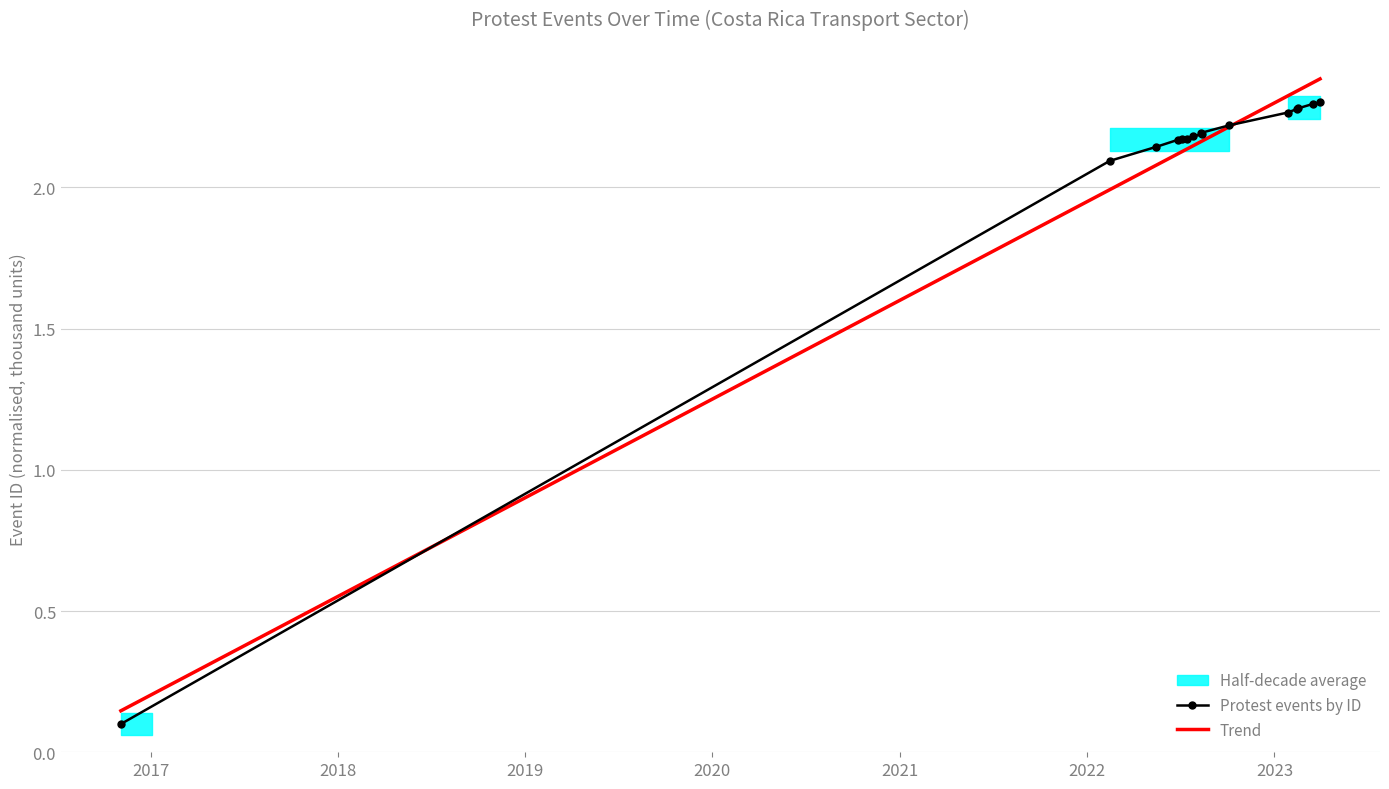

Reading left to right, transcribe all the data shown in this chart.

0.1	2.1	2.1	2.2	2.2	2.2	2.2	2.2	2.2	2.2	2.3	2.3	2.3	2.3	2.3